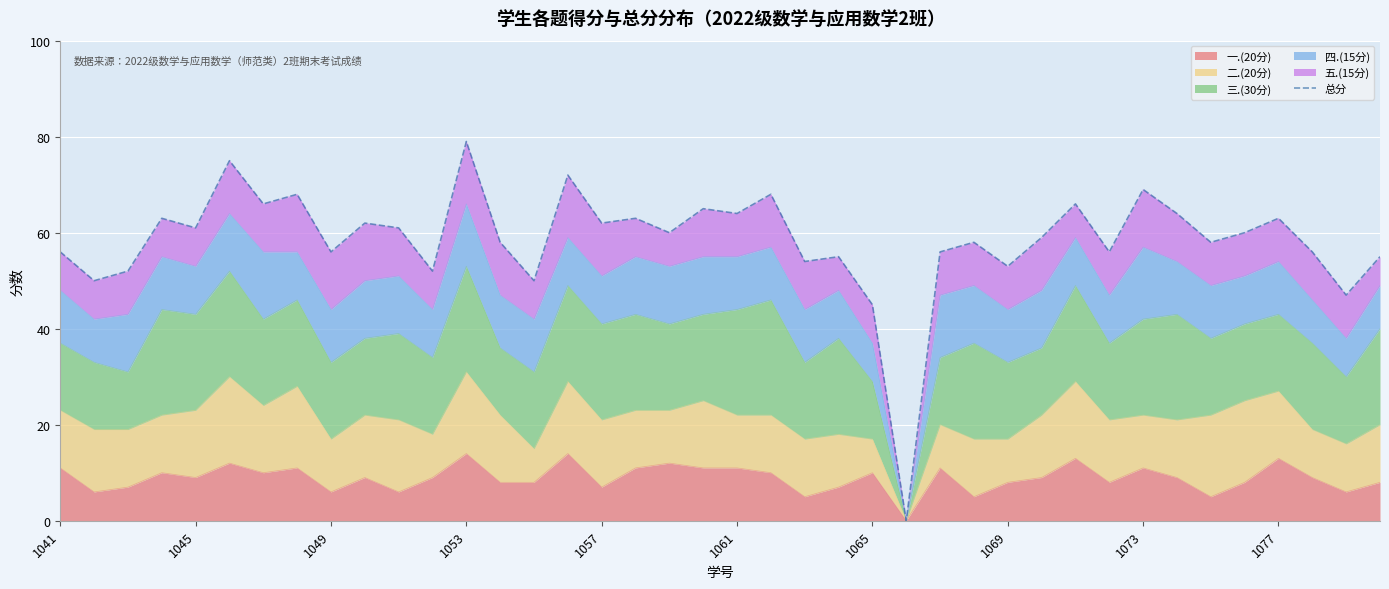

The value of 一.(20分) at 1053 is 14. True or false?

True